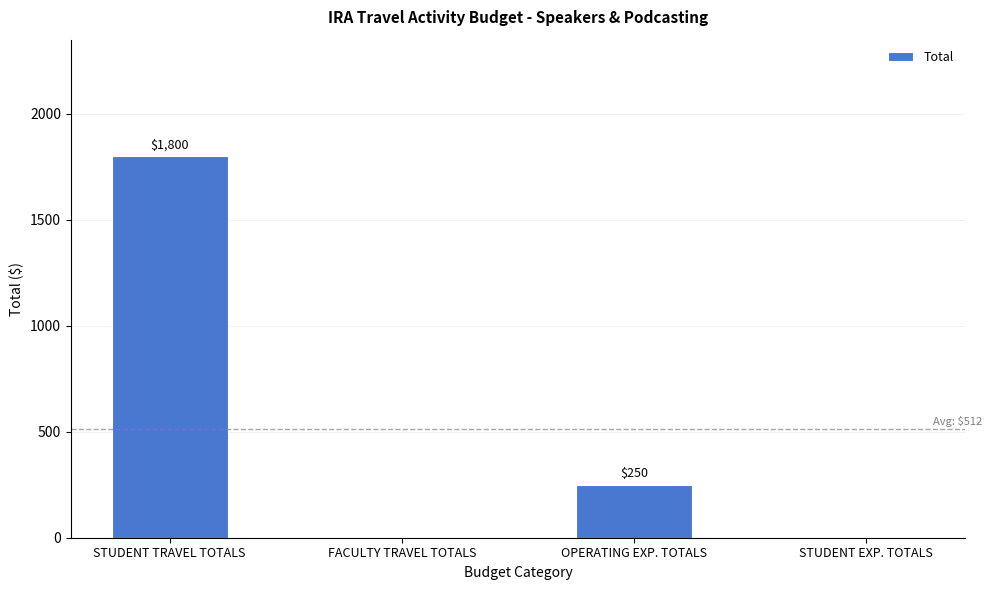

Count the values in the range 0 to 1800.

4